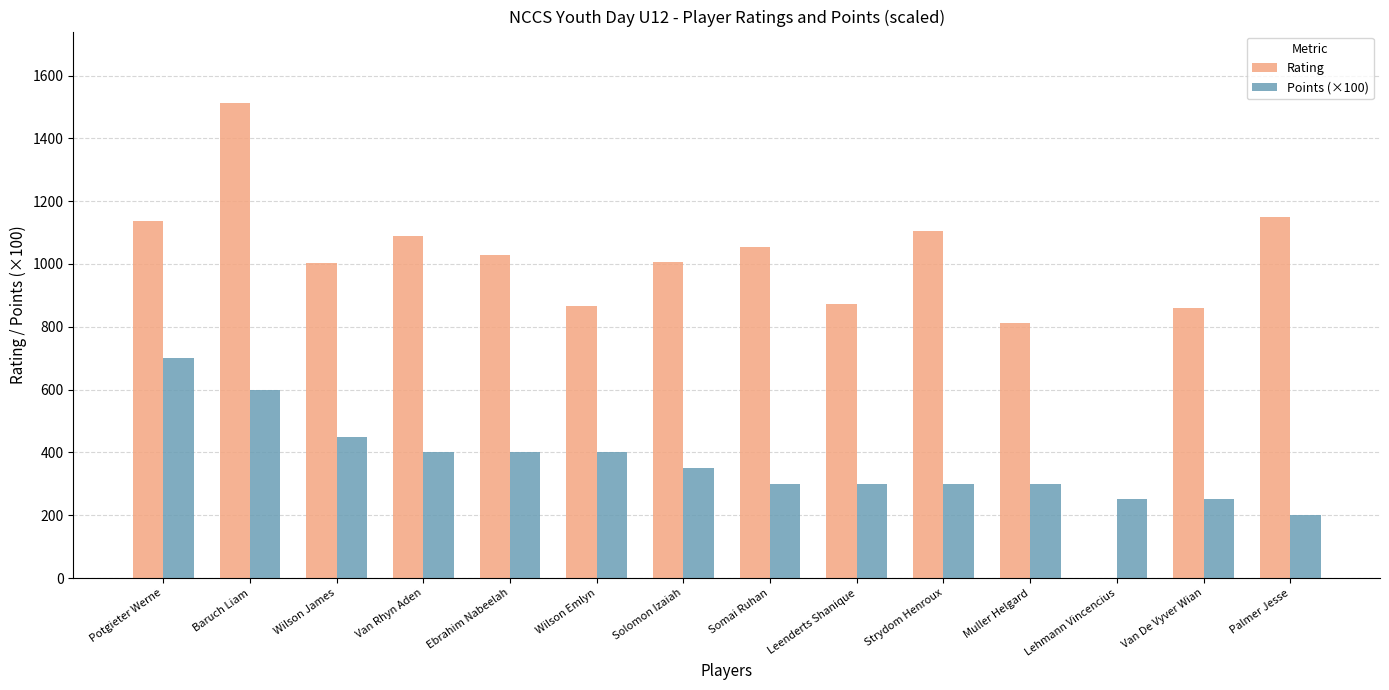

Which series changed the most between Potgieter Werne and Solomon Izaiah?

Points (×100)